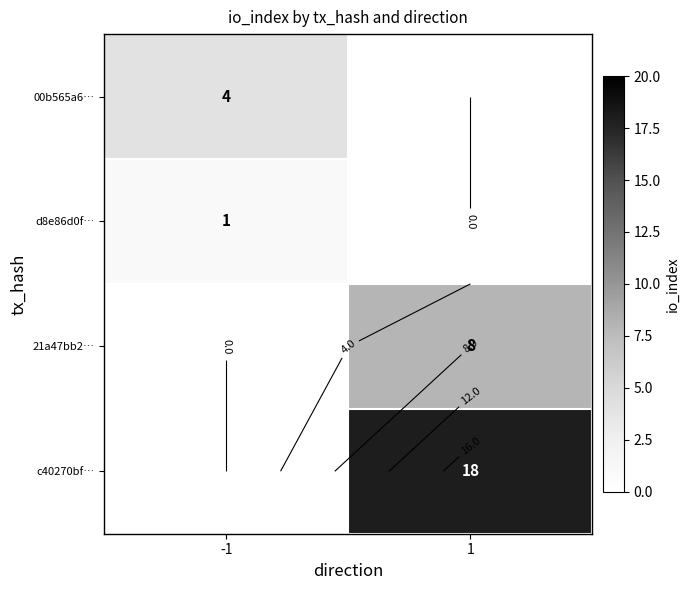

What is the spread (max minus min) of values at 1?

18